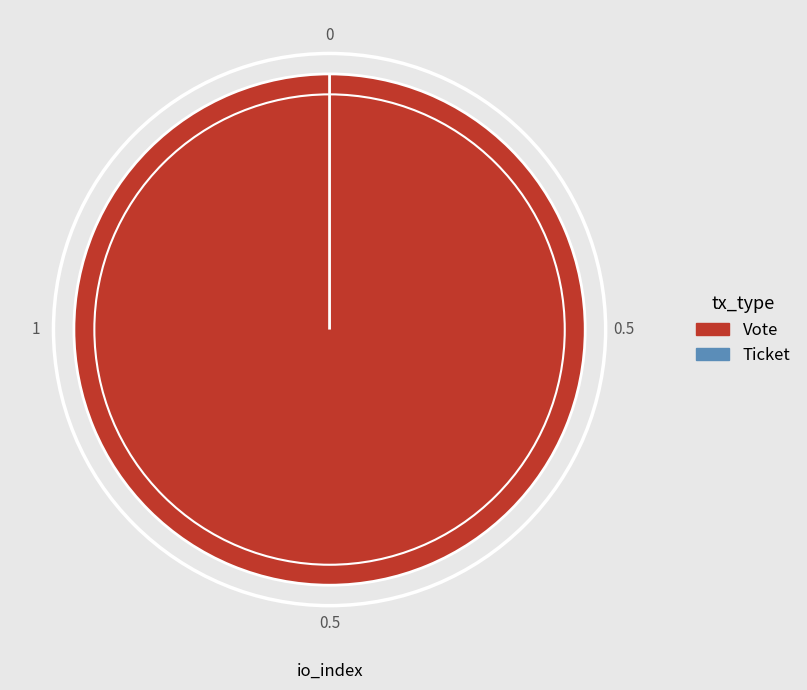

What is the total percentage of Vote and Ticket?

100.0%